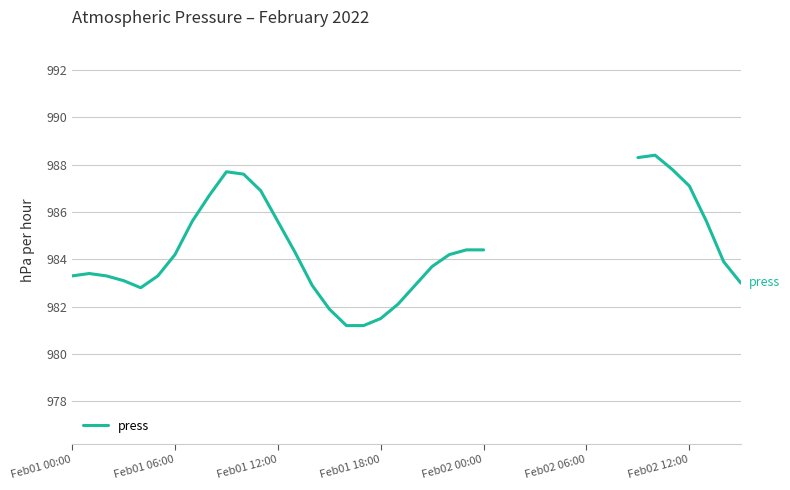

Count the number of data series in this chart.

1